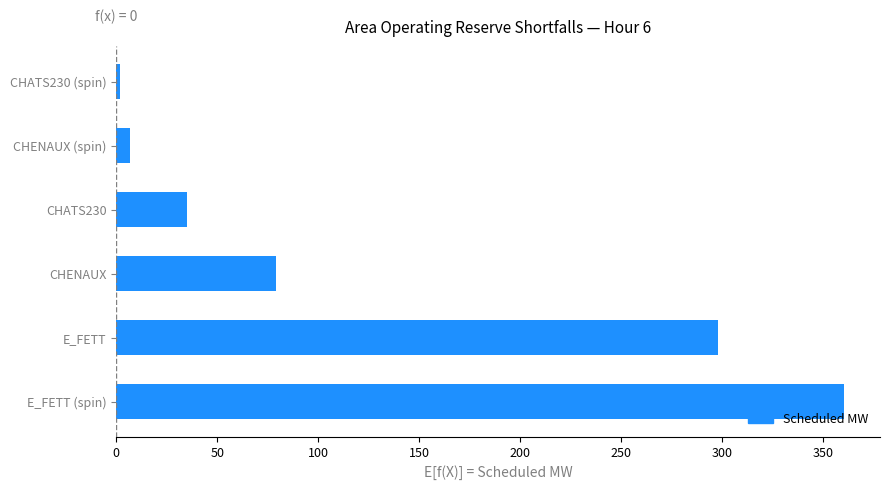

True or false: the data shows 53 at CHENAUX.

False